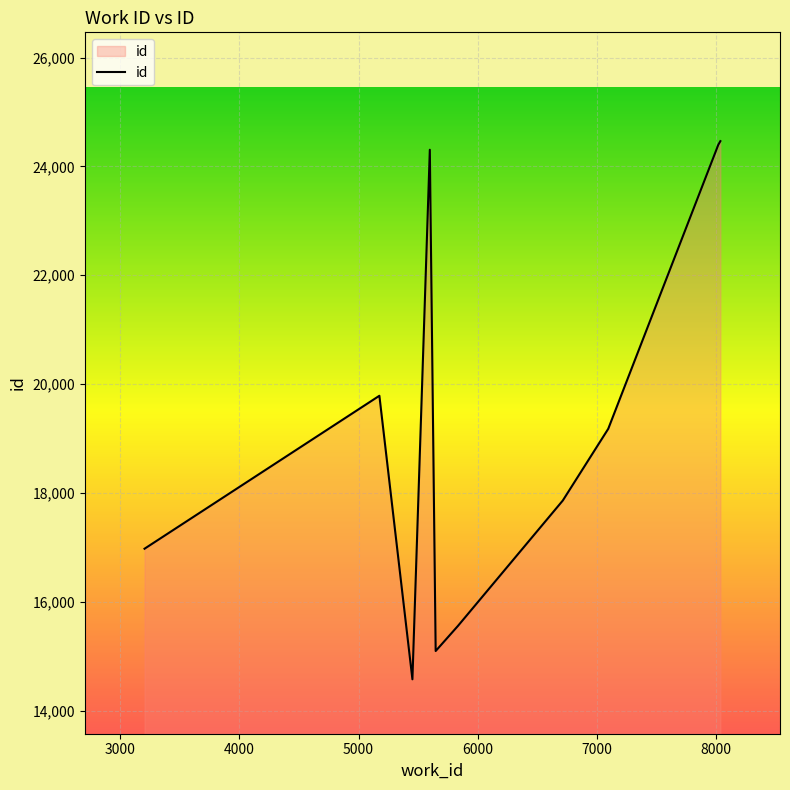

What is the maximum value shown in the chart?

24464